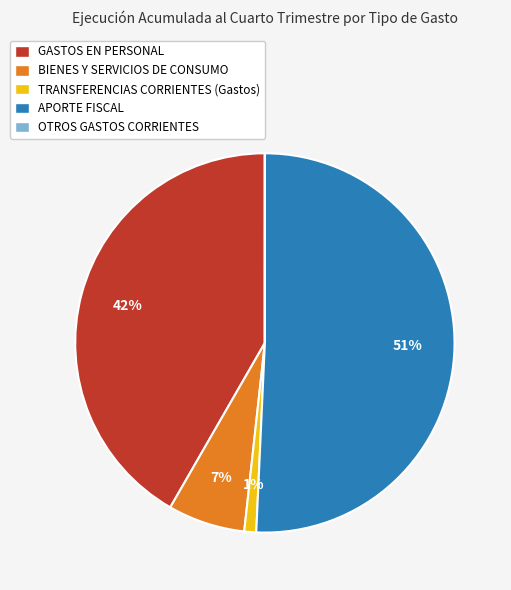

To the nearest percent, what is the difference between the APORTE FISCAL and BIENES Y SERVICIOS DE CONSUMO slice percentages?

44%